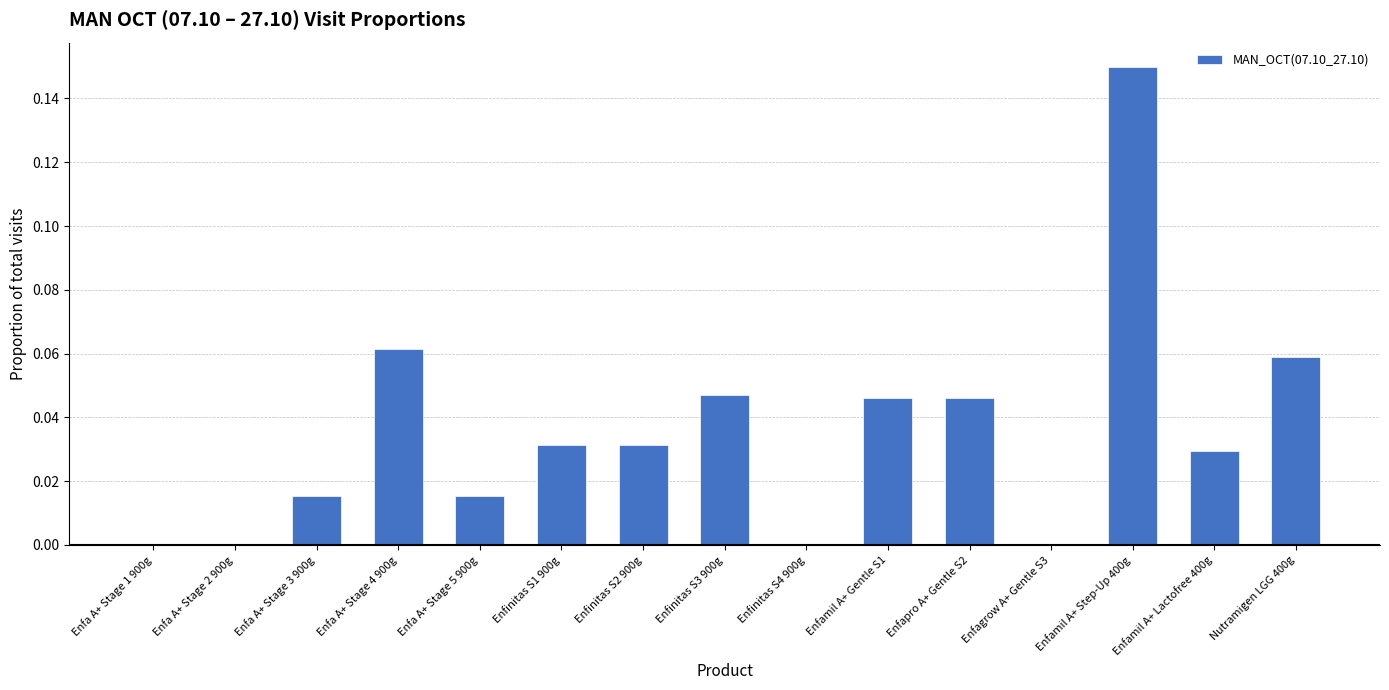

At which category does the chart reach its peak across all series?

Enfamil A+ Step-Up 400g